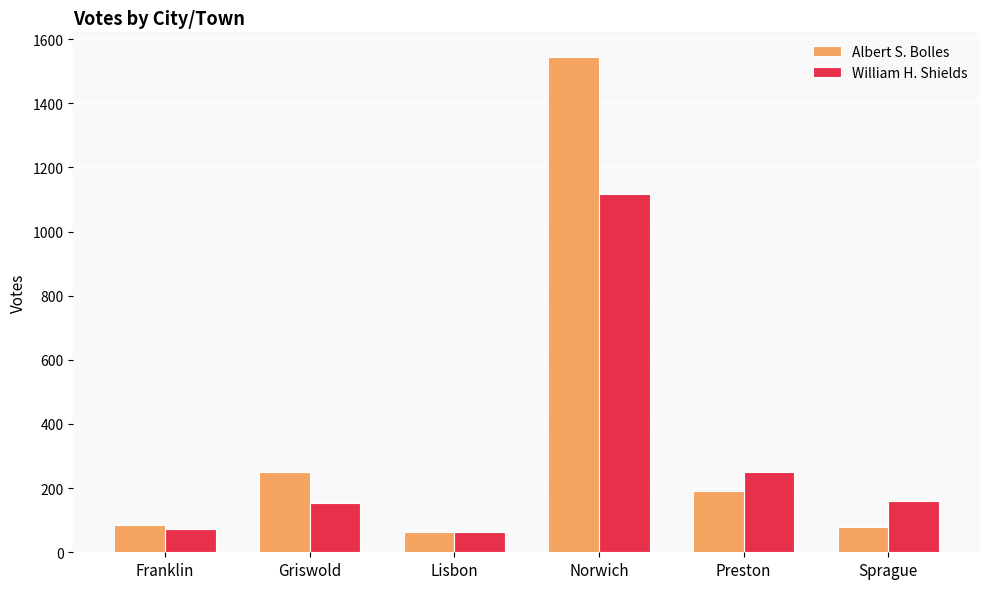

Which series has the largest total across all categories?

Albert S. Bolles